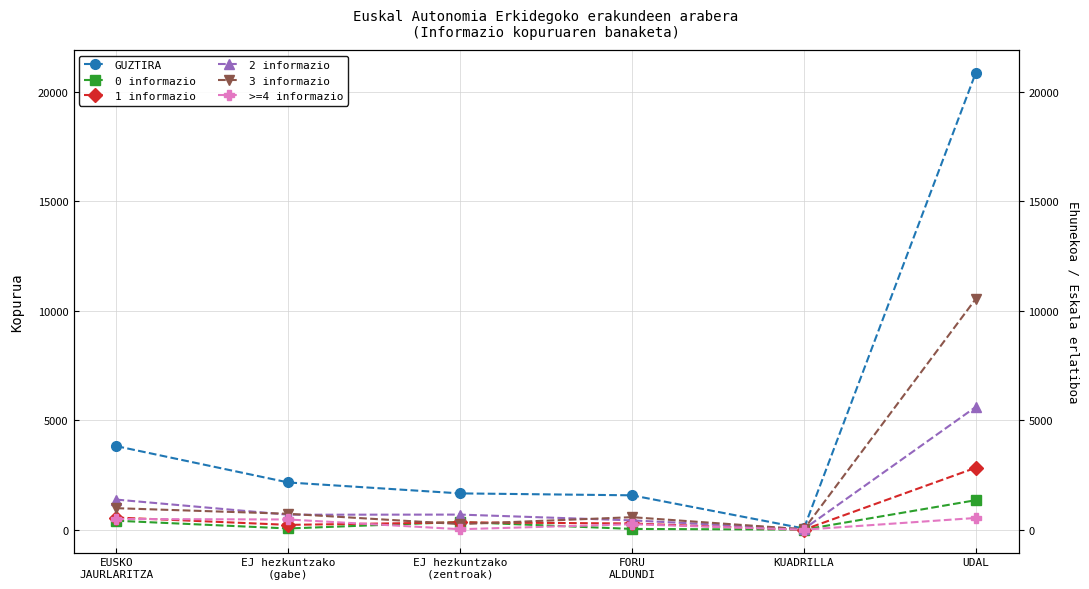

True or false: >=4 informazio has a value of 276 at UDAL.

False